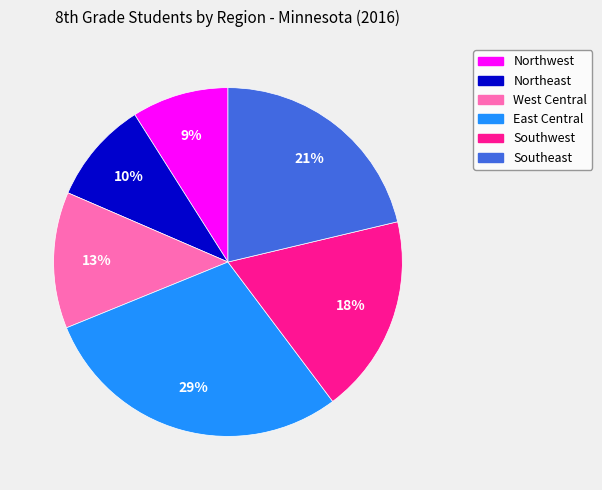

How many segments does this pie chart have?

6